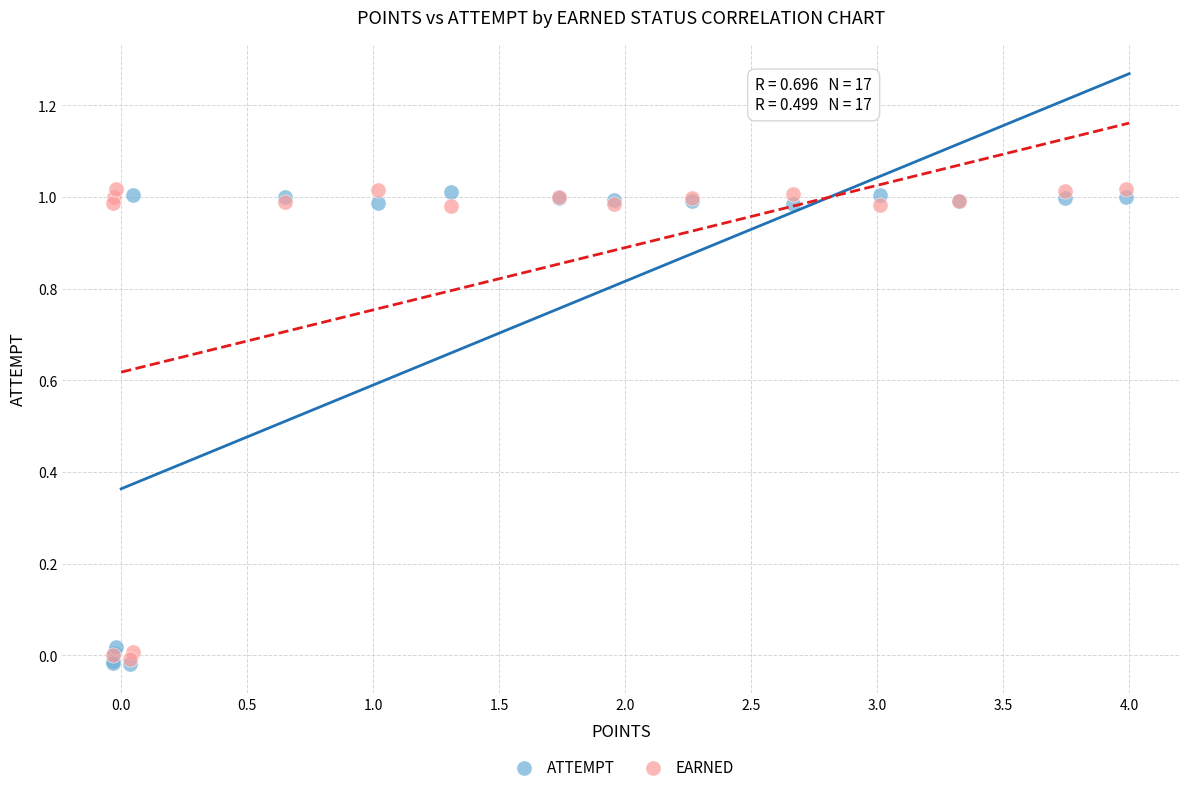

What are all the series names shown in the legend?

ATTEMPT, EARNED